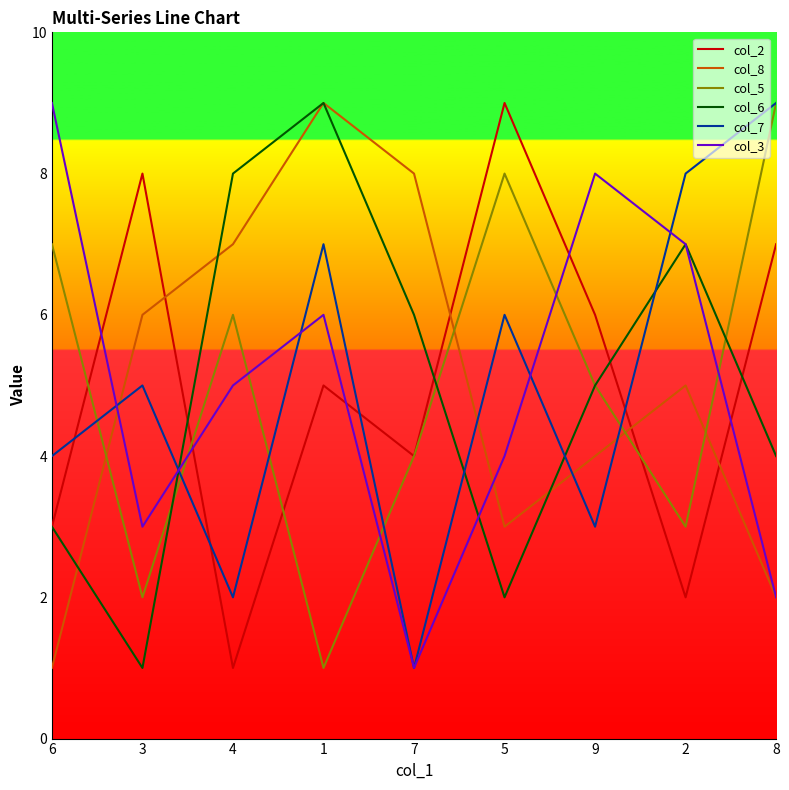

At which category does col_6 reach its first local valley?

3